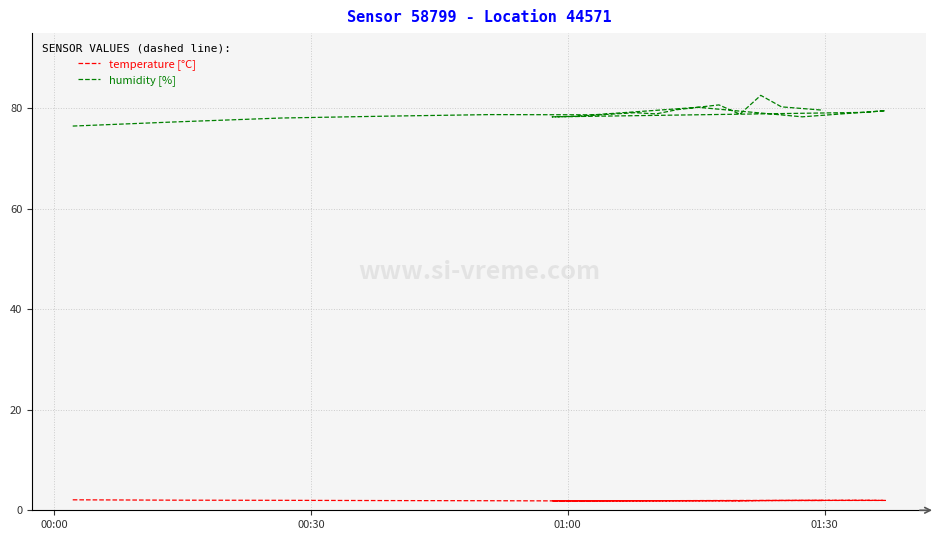

Which series has the widest spread of values?

humidity [%]